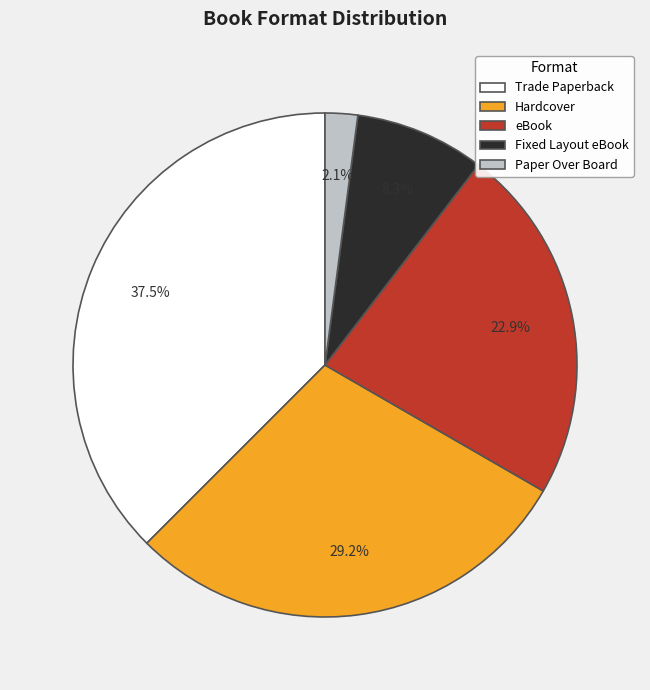

How many slices are in this pie chart?

5